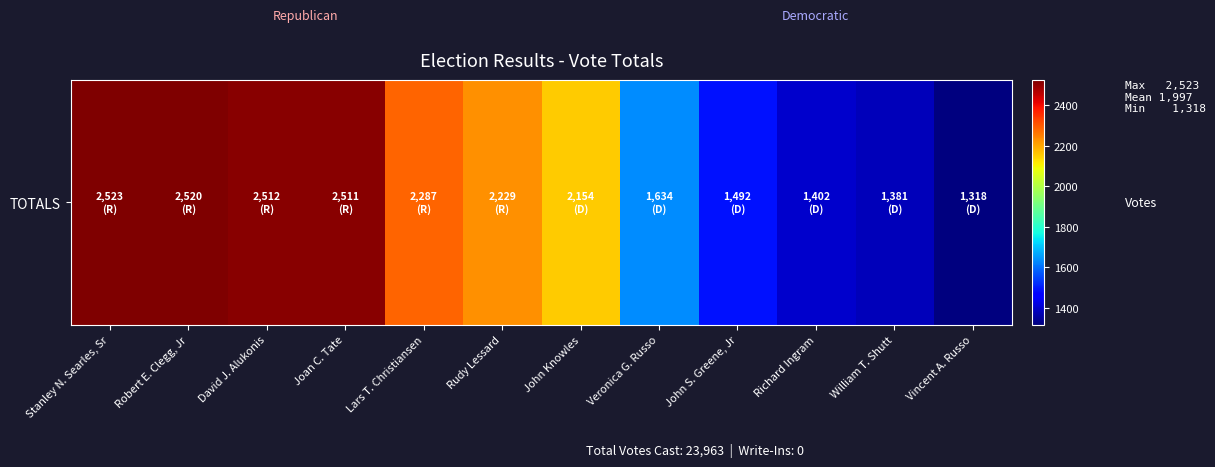

Is it true that the value at Richard Ingram is 2357?

False